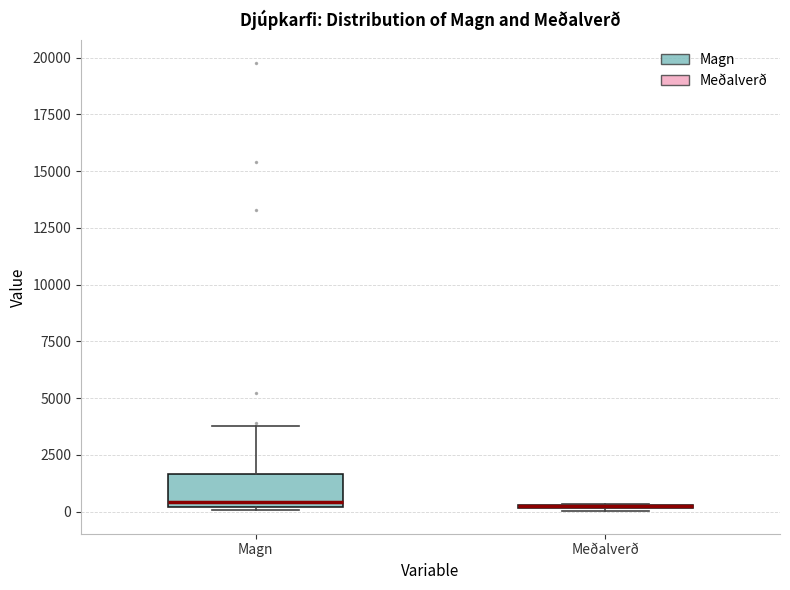

Comparing the boxes themselves (not the whiskers), which one is the tallest?

Magn